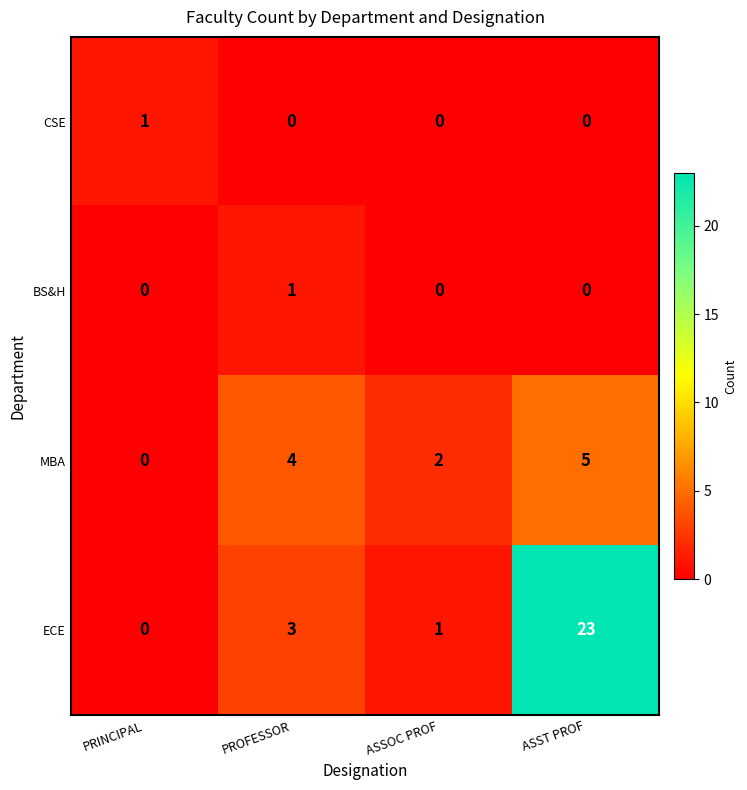

Which series has the largest total across all categories?

ECE